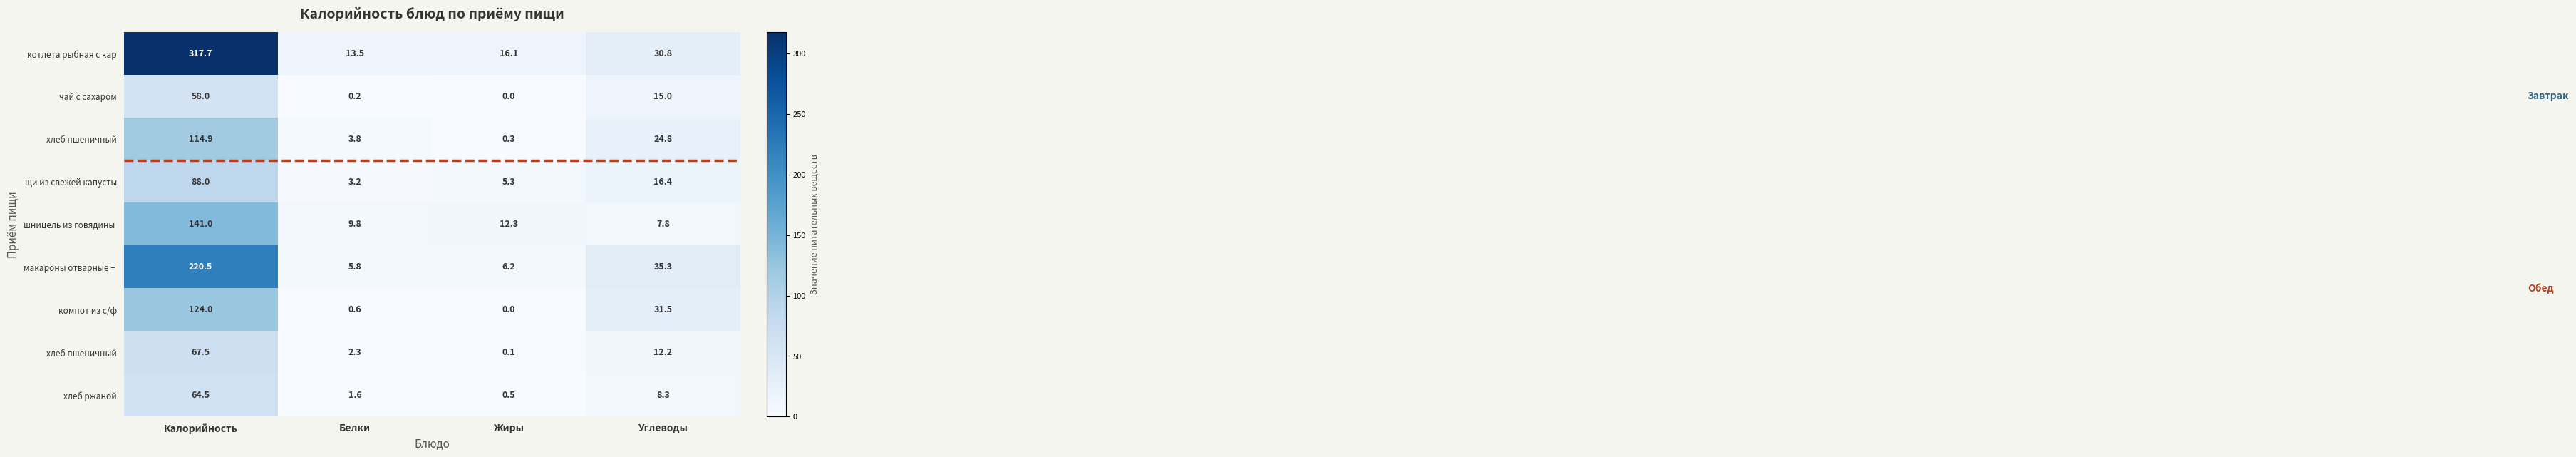

Which category has the lowest value across all series?

Жиры